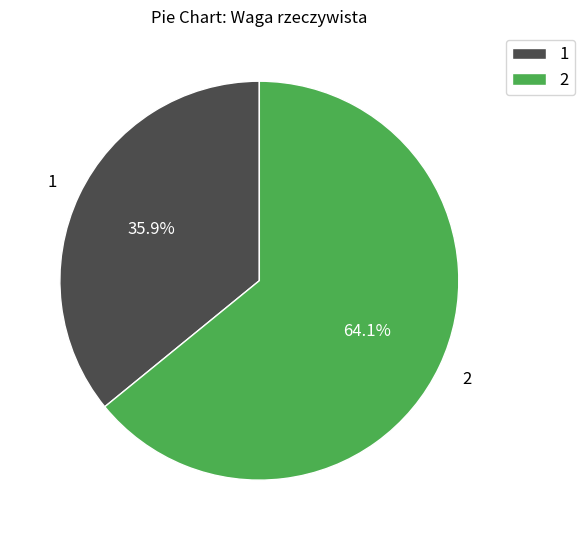

Between 2 and 1, which is larger?

2